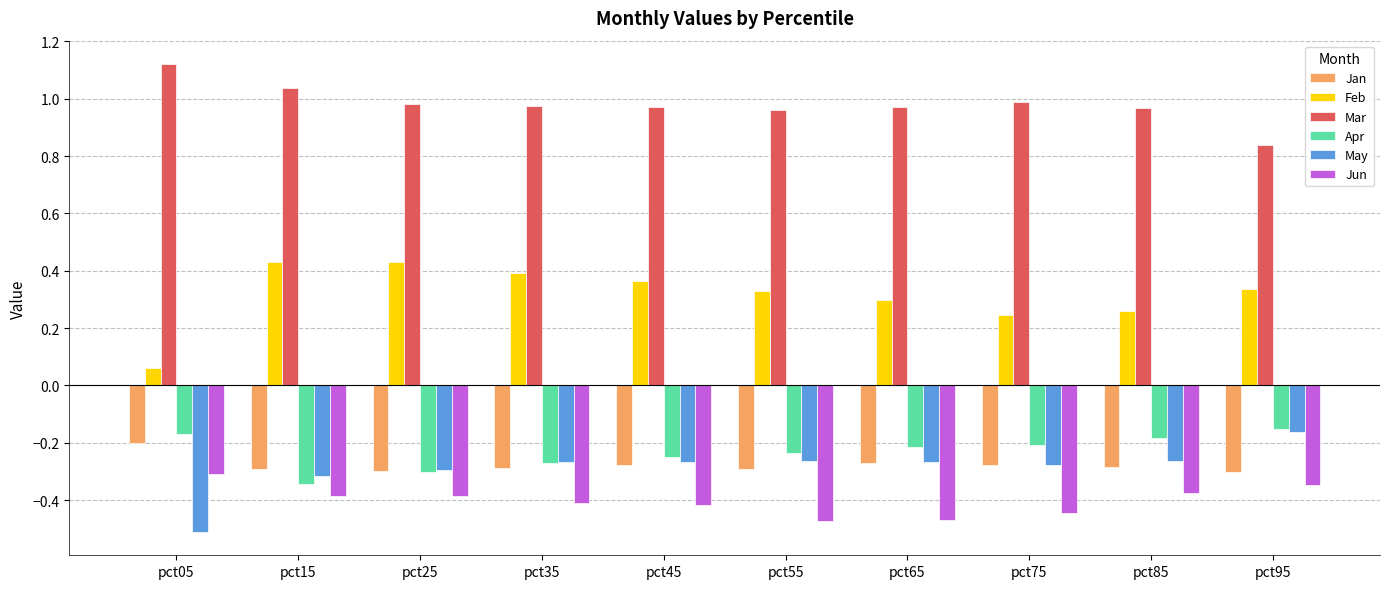

Which category has the lowest value across all series?

pct05